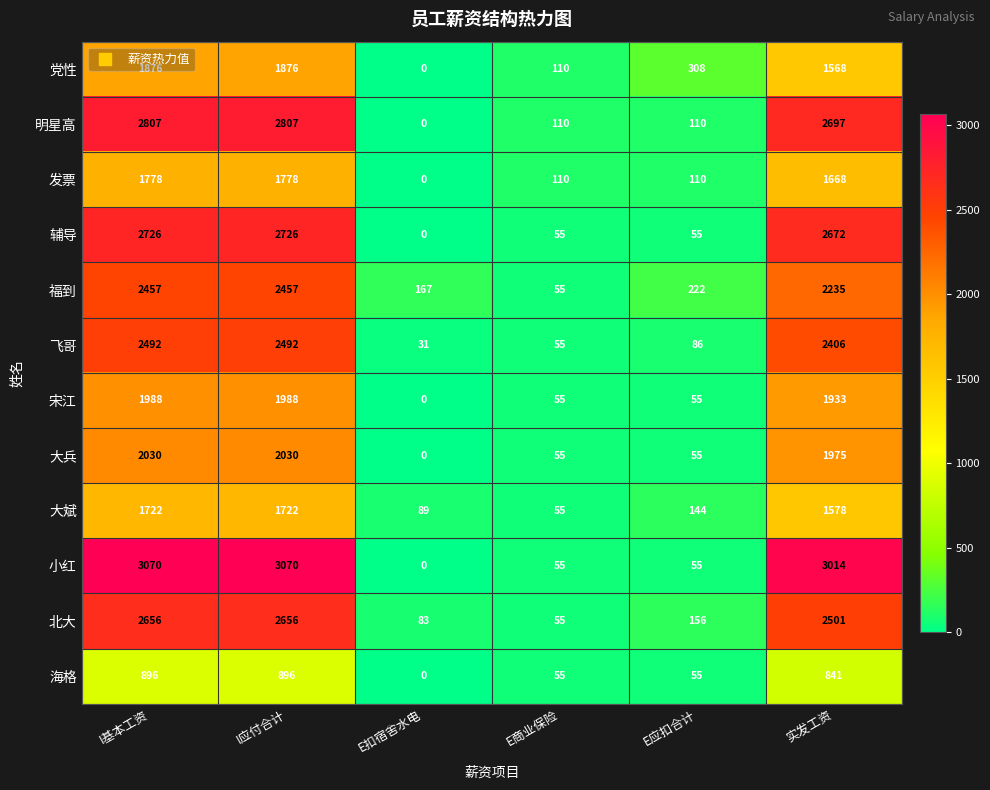

True or false: 福到 has a value of 3602 at I应付合计.

False